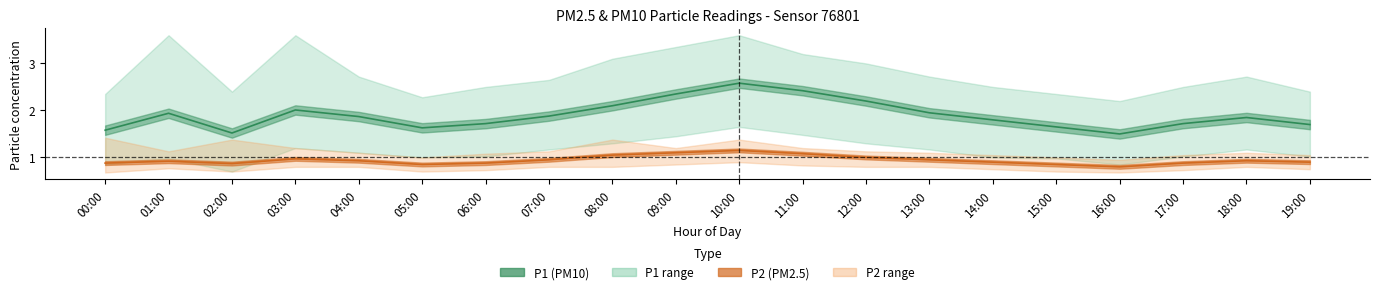

True or false: P2_lower has more than 2 points higher than both neighbors.

True